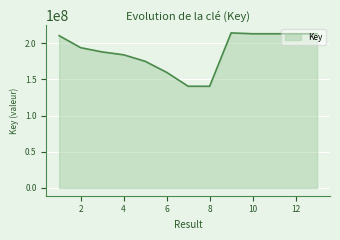

True or false: there are more than 2 points higher than both neighbors.

False